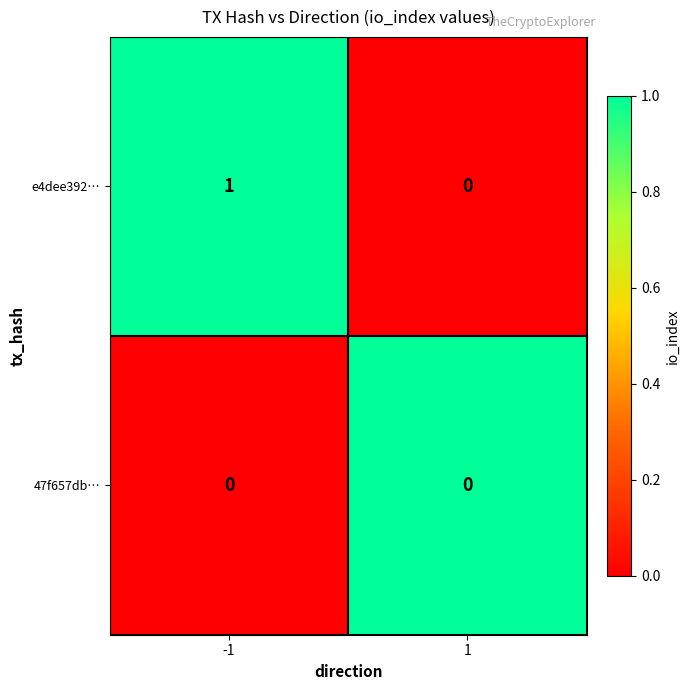

True or false: 47f657db… has a value of 0 at 1.

True